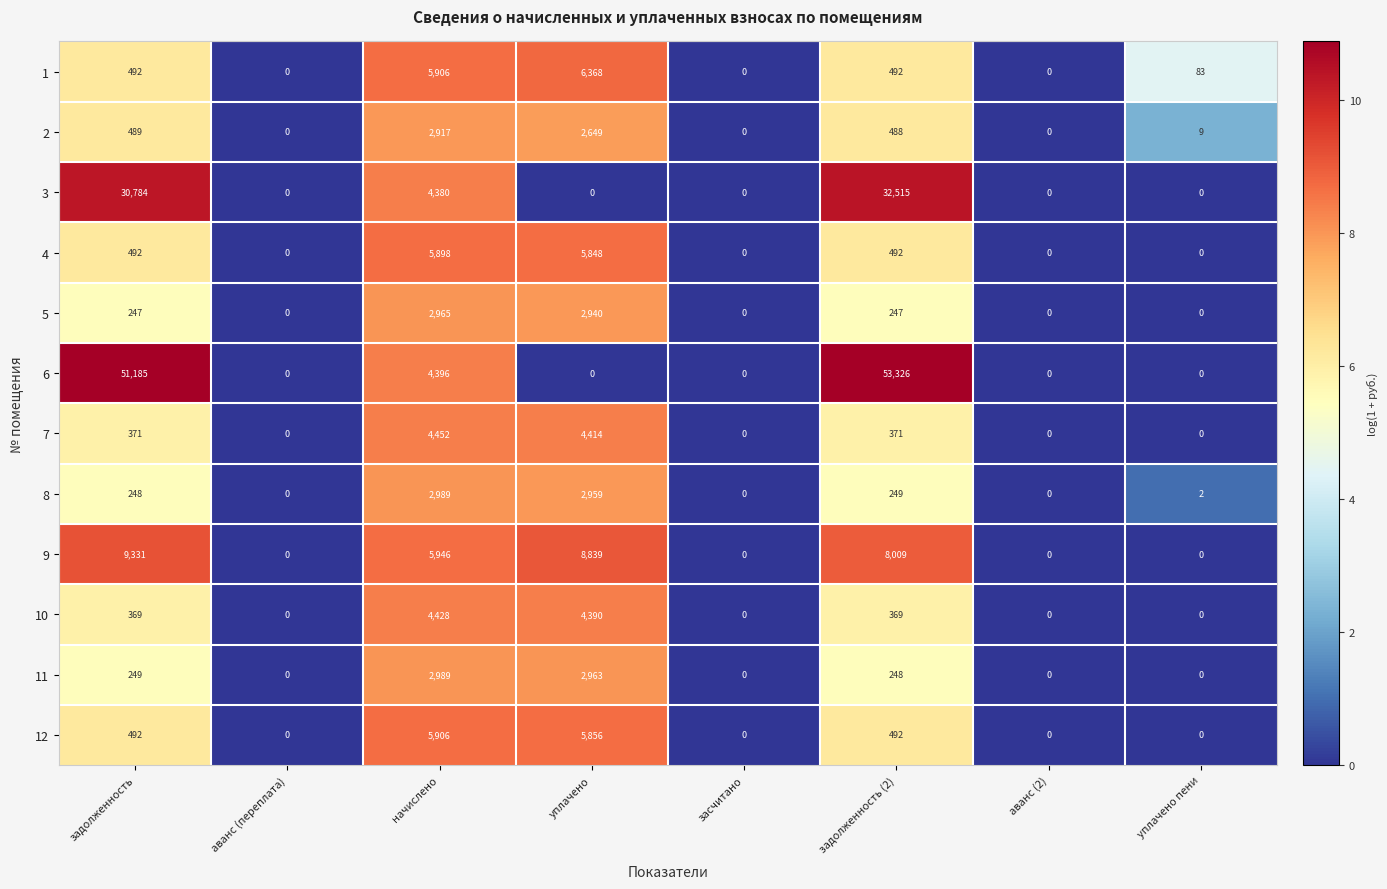

At which category does the chart reach its peak across all series?

задолженность (2)